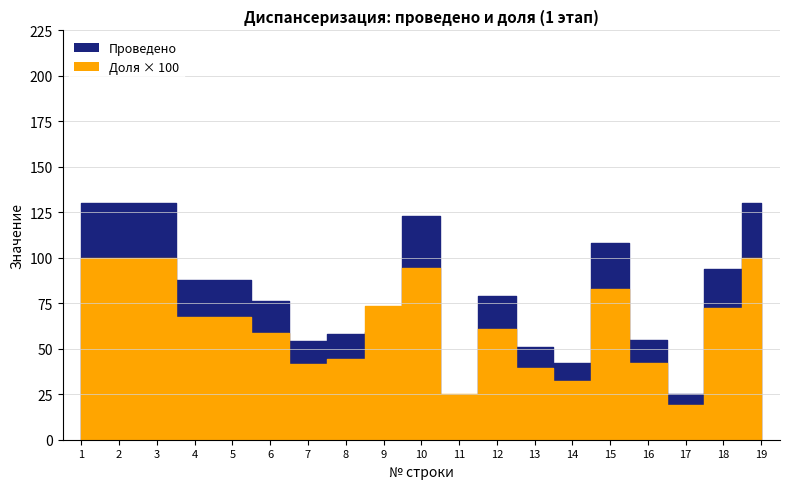

True or false: Проведено and Доля (col_7) cross at least once.

False